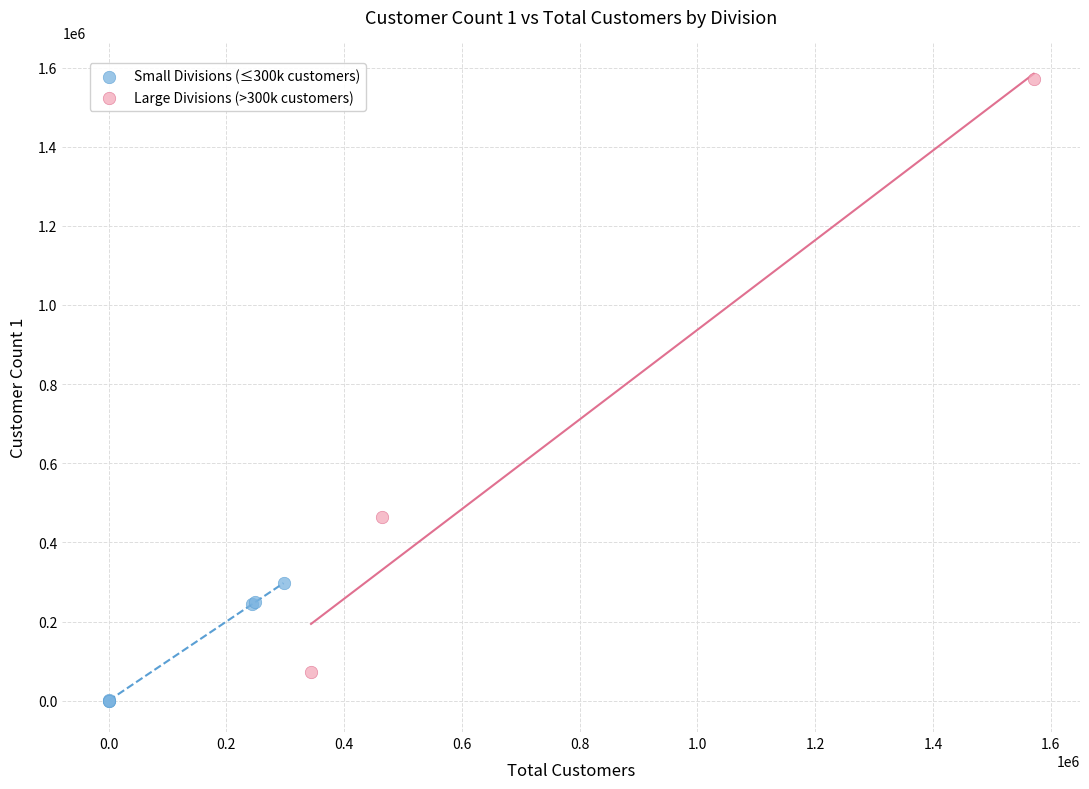

Which series reaches the maximum Y coordinate?

Large Divisions (>300k customers)